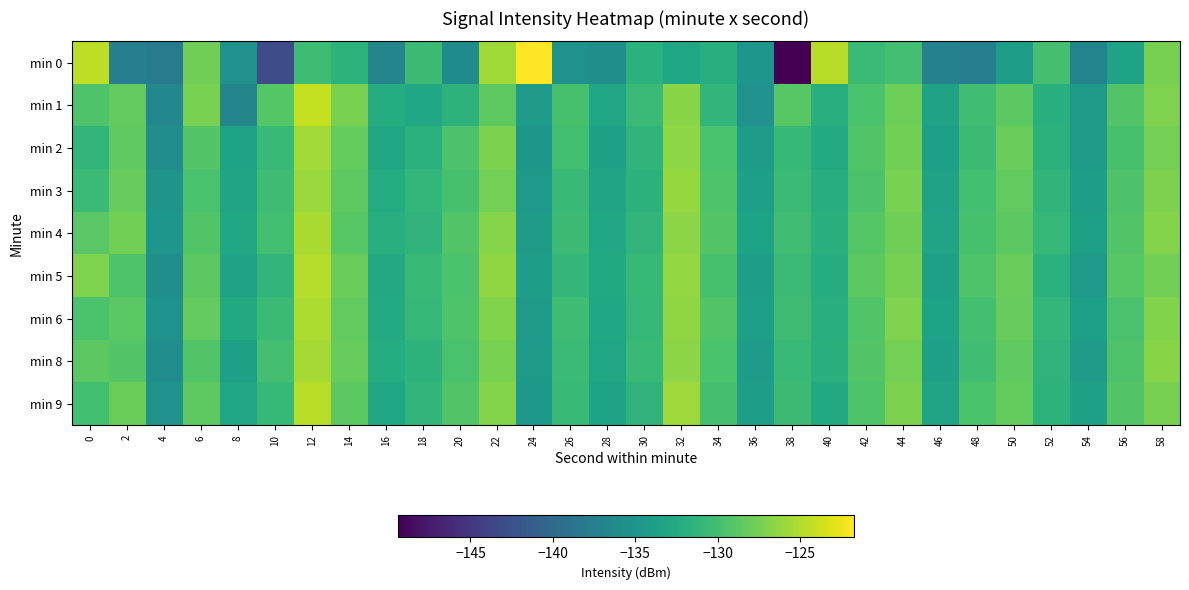

Reading left to right, what are all the values shown in this chart?

min 0: 0=-124.5	2=-137.4	4=-138.0	6=-127.8	8=-135.5	10=-143.1	12=-130.4	14=-131.5	16=-136.8	18=-130.4	20=-135.9	22=-125.7	24=-121.7	26=-135.3	28=-135.6	30=-131.8	32=-132.9	34=-132.1	36=-134.8	38=-149.4	40=-124.7	42=-130.5	44=-130.0	46=-137.2	48=-137.5	50=-134.0	52=-129.9	54=-136.9	56=-133.4	58=-127.4
min 1: 0=-129.3	2=-128.4	4=-136.5	6=-127.3	8=-136.9	10=-129.0	12=-124.2	14=-127.3	16=-132.3	18=-133.0	20=-131.5	22=-128.6	24=-134.2	26=-129.8	28=-133.1	30=-130.5	32=-126.7	34=-131.2	36=-135.4	38=-128.9	40=-132.1	42=-129.6	44=-127.8	46=-133.5	48=-130.2	50=-128.7	52=-131.9	54=-134.6	56=-129.3	58=-127.1
min 2: 0=-131.2	2=-128.5	4=-135.7	6=-129.1	8=-133.4	10=-130.8	12=-125.6	14=-128.3	16=-132.9	18=-131.7	20=-129.5	22=-127.2	24=-134.8	26=-130.1	28=-133.6	30=-131.3	32=-126.4	34=-129.7	36=-134.1	38=-130.9	40=-132.5	42=-129.2	44=-127.6	46=-133.8	48=-130.4	50=-128.1	52=-131.6	54=-134.3	56=-129.8	58=-127.5
min 3: 0=-130.5	2=-128.2	4=-135.1	6=-129.7	8=-133.2	10=-130.3	12=-125.9	14=-128.6	16=-132.4	18=-131.1	20=-129.8	22=-127.5	24=-134.5	26=-130.7	28=-133.3	30=-131.6	32=-126.1	34=-129.4	36=-133.8	38=-130.6	40=-132.2	42=-129.5	44=-127.3	46=-133.5	48=-130.1	50=-128.4	52=-131.3	54=-134.0	56=-129.5	58=-127.2
min 4: 0=-128.8	2=-127.6	4=-134.9	6=-129.2	8=-132.8	10=-130.1	12=-125.3	14=-128.9	16=-132.1	18=-131.4	20=-129.2	22=-126.8	24=-134.2	26=-130.4	28=-132.9	30=-131.2	32=-126.6	34=-129.1	36=-133.4	38=-130.2	40=-131.9	42=-129.0	44=-127.7	46=-133.2	48=-129.8	50=-128.7	52=-131.0	54=-133.7	56=-129.2	58=-126.9
min 5: 0=-127.1	2=-129.4	4=-135.6	6=-128.7	8=-133.5	10=-131.2	12=-124.8	14=-128.1	16=-132.7	18=-130.8	20=-129.6	22=-126.3	24=-133.9	26=-131.1	28=-132.6	30=-130.9	32=-126.2	34=-129.8	36=-134.0	38=-130.5	40=-132.3	42=-128.7	44=-127.4	46=-133.7	48=-129.4	50=-128.1	52=-131.7	54=-134.4	56=-128.9	58=-127.6
min 6: 0=-129.6	2=-128.8	4=-135.3	6=-128.4	8=-132.6	10=-130.6	12=-125.1	14=-128.4	16=-132.5	18=-131.0	20=-129.4	22=-127.0	24=-134.6	26=-130.3	28=-132.8	30=-131.0	32=-126.3	34=-129.2	36=-133.7	38=-130.3	40=-132.1	42=-129.3	44=-127.1	46=-133.4	48=-130.0	50=-128.2	52=-131.1	54=-133.8	56=-129.7	58=-127.0
min 8: 0=-128.7	2=-129.1	4=-135.8	6=-129.3	8=-133.7	10=-130.0	12=-125.5	14=-128.2	16=-132.3	18=-131.5	20=-129.7	22=-127.3	24=-134.4	26=-130.6	28=-133.1	30=-130.8	32=-126.5	34=-129.6	36=-134.2	38=-130.7	40=-131.8	42=-129.1	44=-127.5	46=-133.6	48=-130.2	50=-128.5	52=-131.4	54=-134.1	56=-129.4	58=-126.7
min 9: 0=-130.1	2=-128.0	4=-135.2	6=-128.6	8=-133.0	10=-130.9	12=-124.6	14=-128.7	16=-132.8	18=-131.2	20=-129.3	22=-126.9	24=-134.7	26=-130.8	28=-133.4	30=-131.4	32=-125.8	34=-129.9	36=-133.9	38=-130.4	40=-132.6	42=-129.4	44=-127.2	46=-133.3	48=-129.6	50=-128.3	52=-131.5	54=-133.6	56=-129.1	58=-127.4